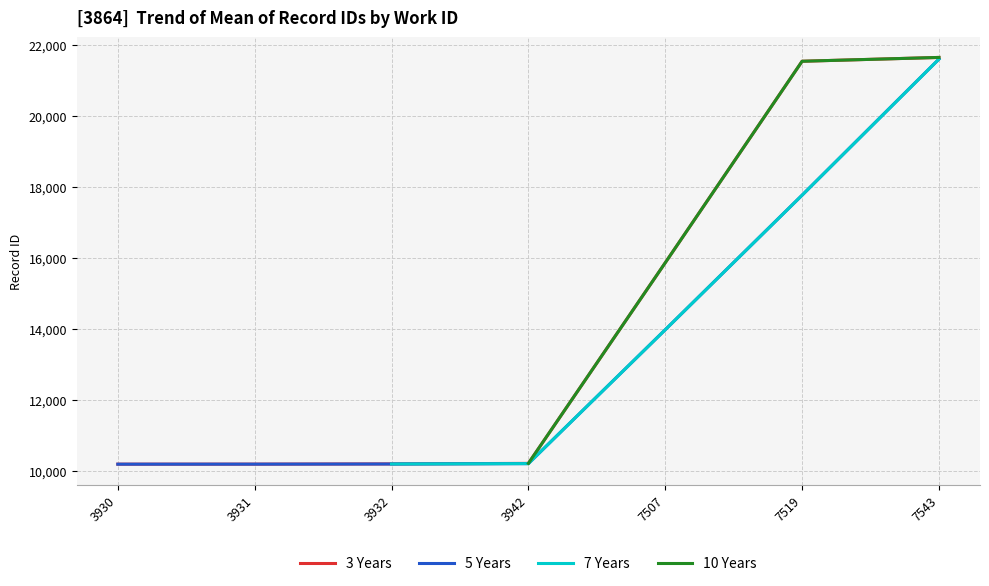

How many categories are shown in the chart?

7